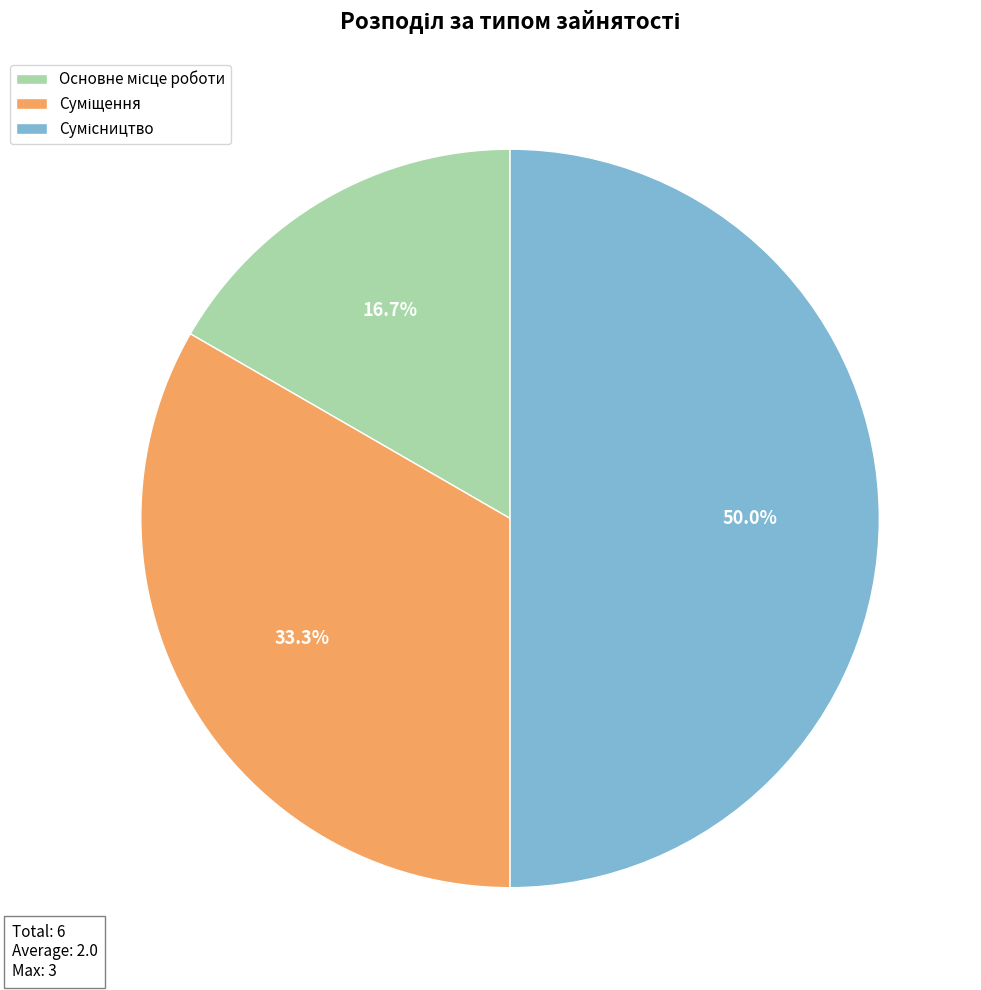

Combined, what portion of the pie is Основне місце роботи and Суміщення?

50.0%